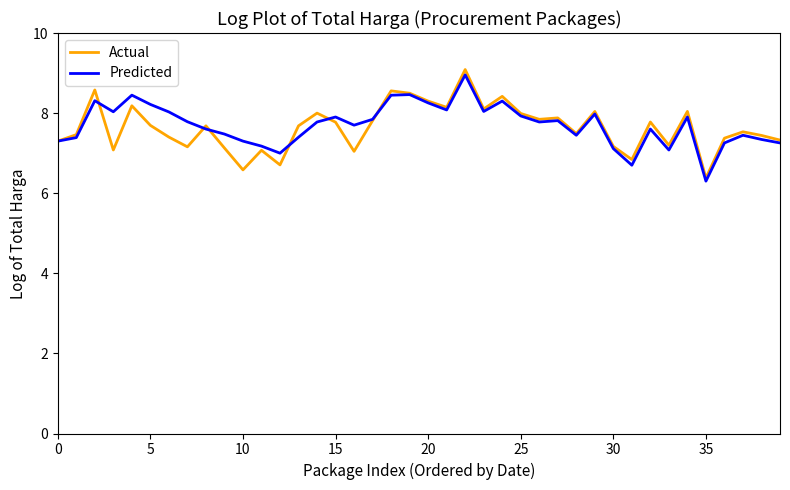

True or false: Actual and Predicted intersect in this chart.

True